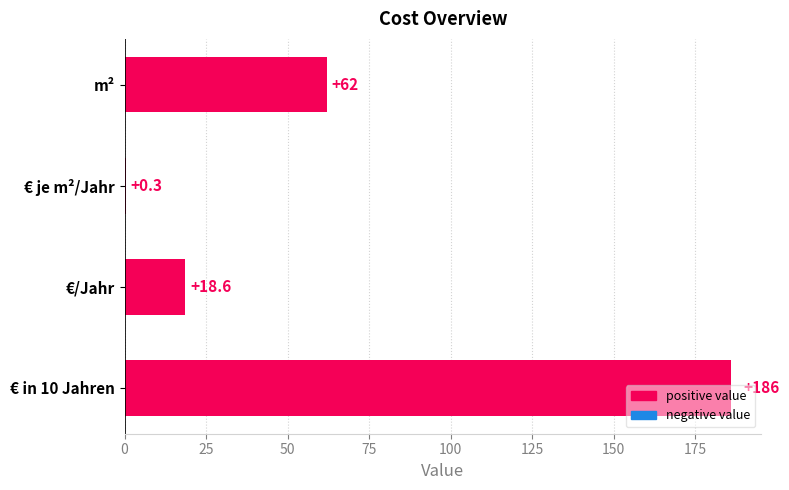

Which category has the highest value across all series?

€ in 10 Jahren